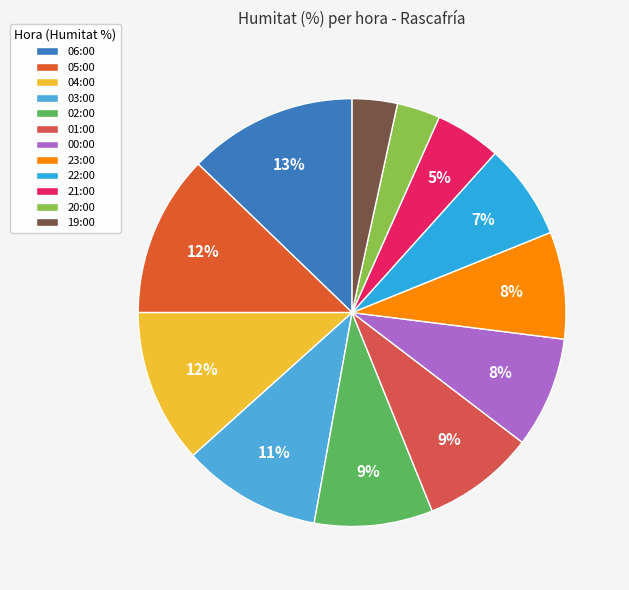

Is there a majority slice in this chart?

No